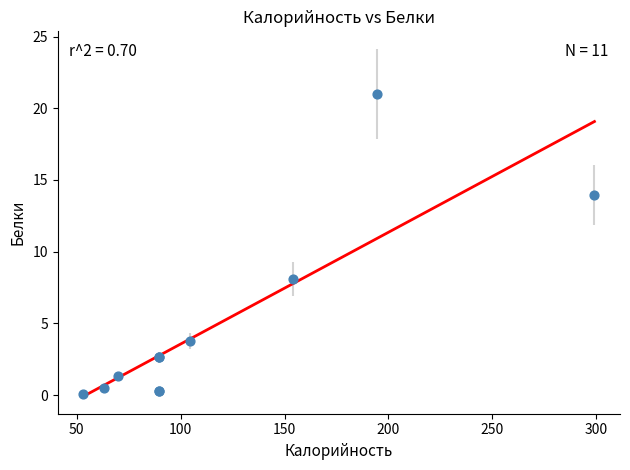

What Y value in the scatter plot is closest to 10?

8.1